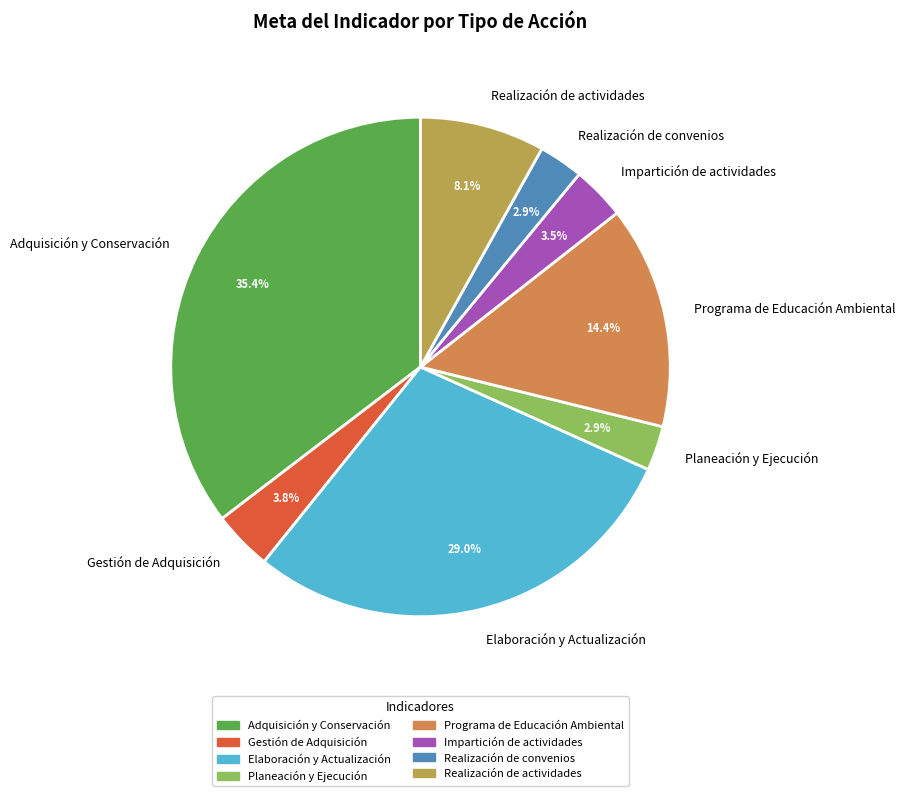

Count the number of slices in the pie.

8